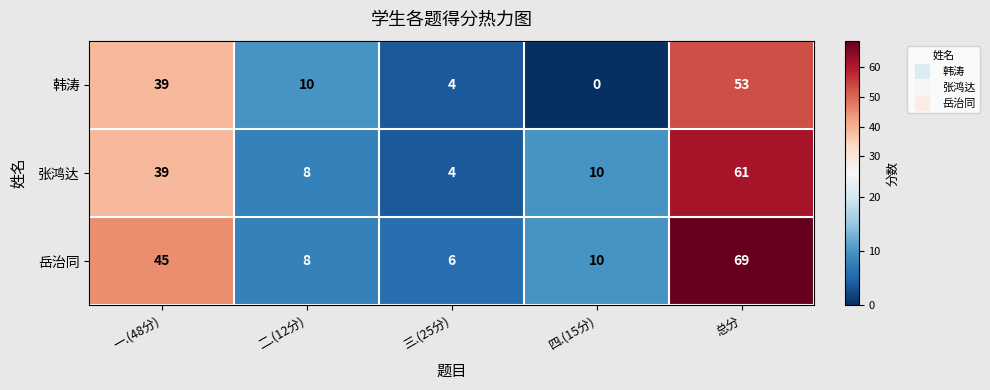

Reading left to right, transcribe all the data shown in this chart.

韩涛: 39	10	4	0	53
张鸿达: 39	8	4	10	61
岳治同: 45	8	6	10	69